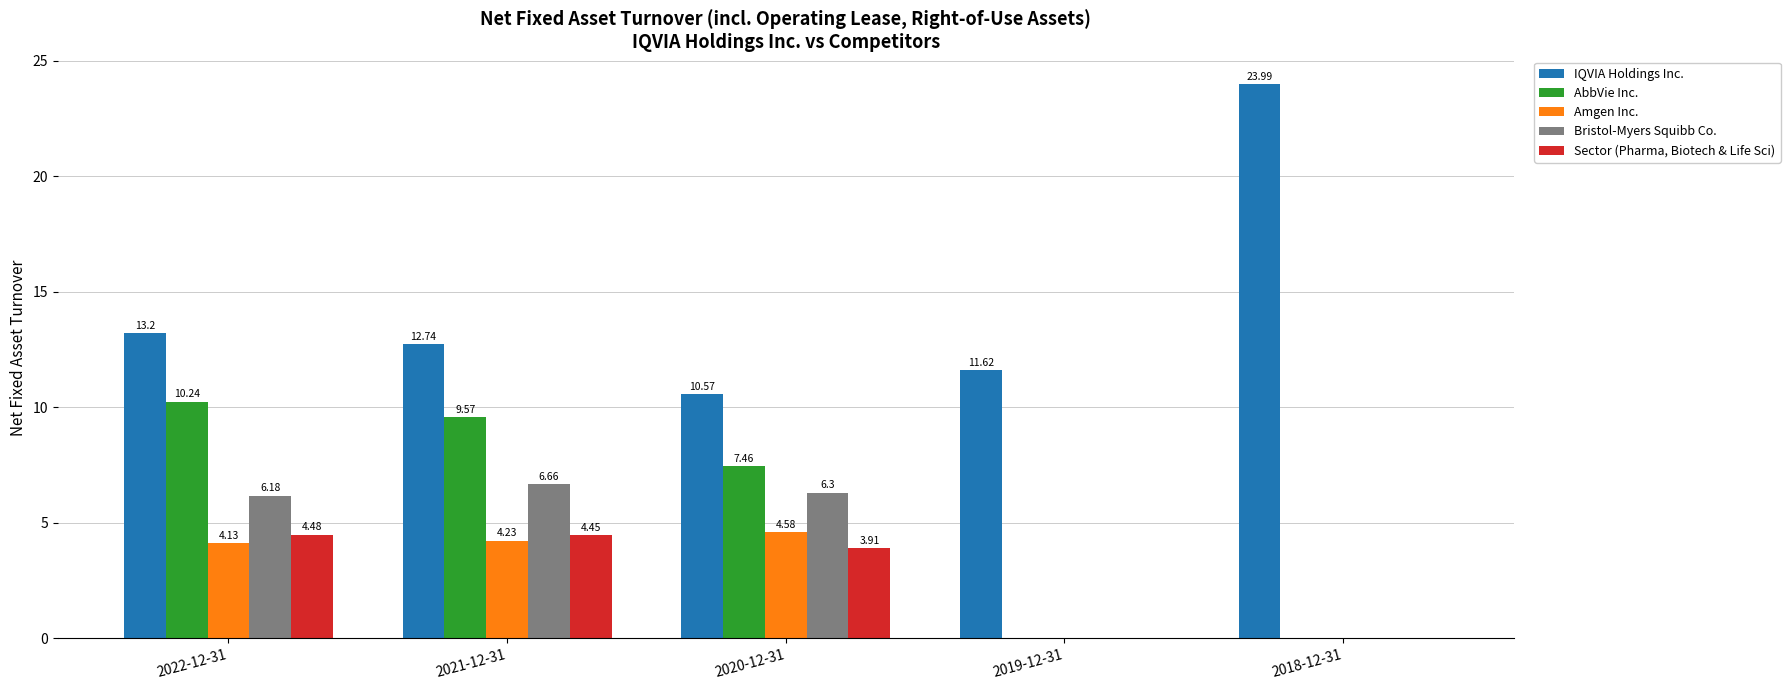

Which series changed the most between 2022-12-31 and 2019-12-31?

AbbVie Inc.